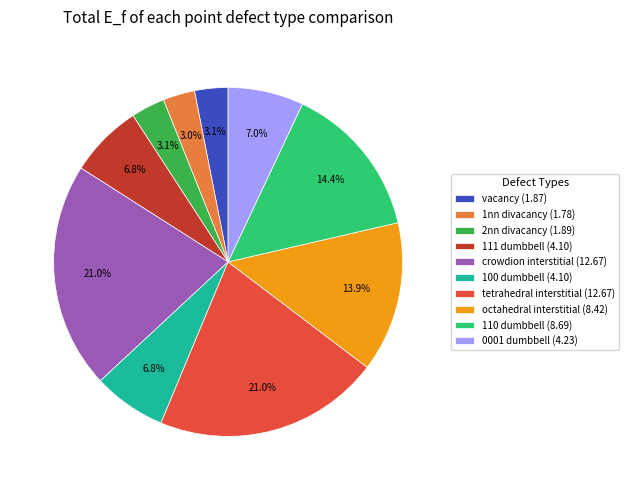

Is there a majority slice in this chart?

No